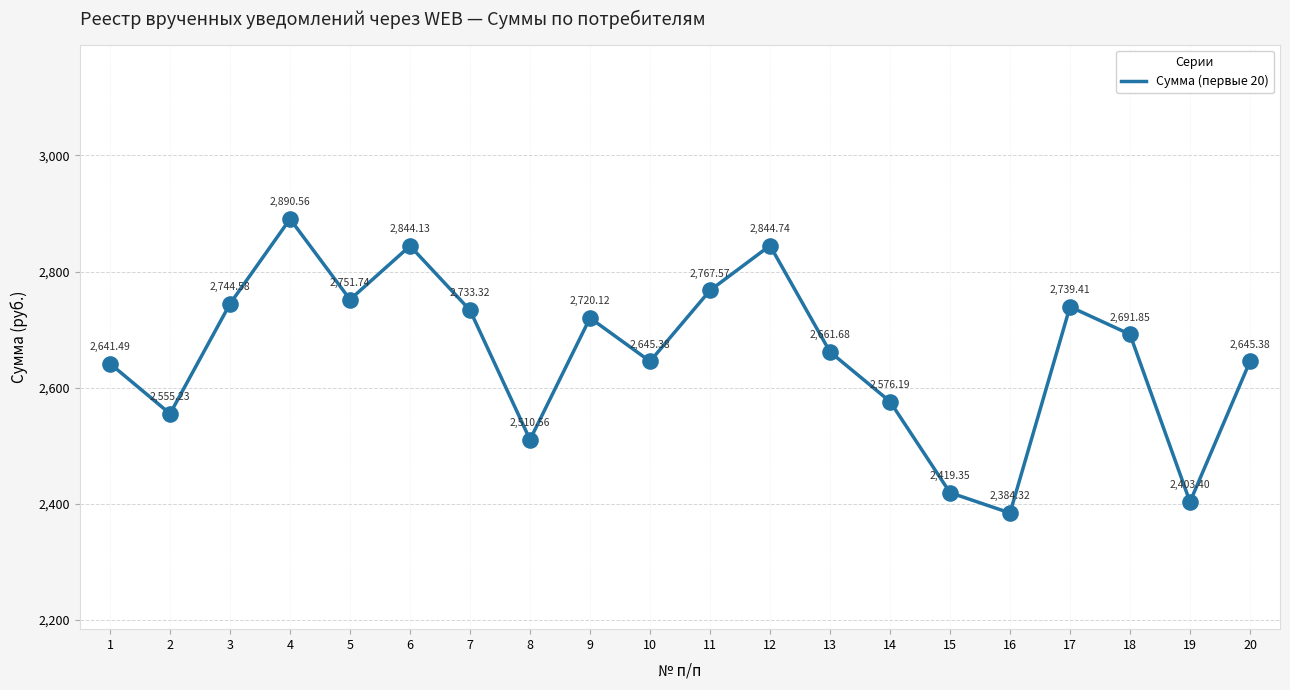

What is the change in value from 6 to 19?

-440.7